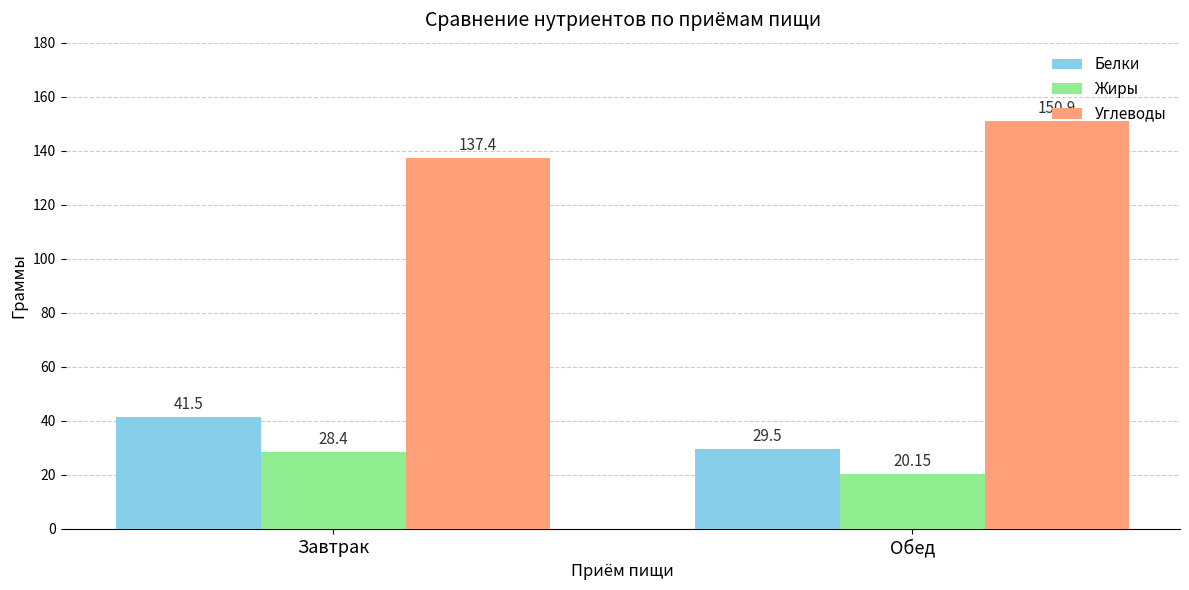

List the labels in order of Углеводы value, largest first.

Обед, Завтрак